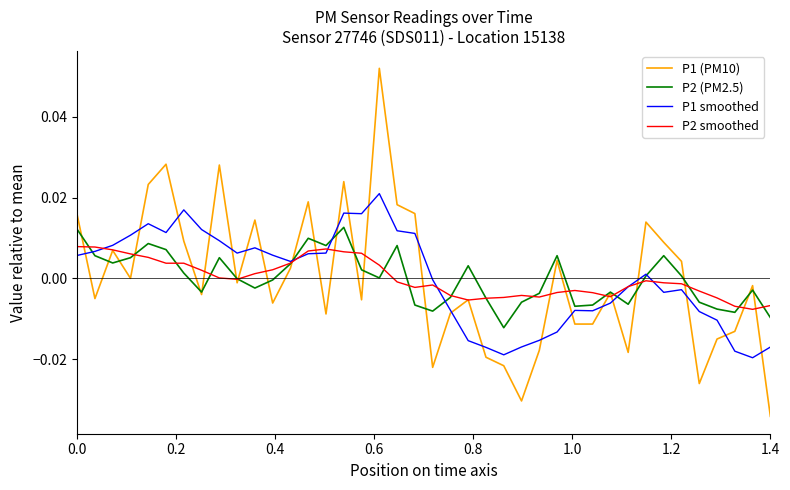

Which series has the largest range (max minus min)?

P1 (PM10)